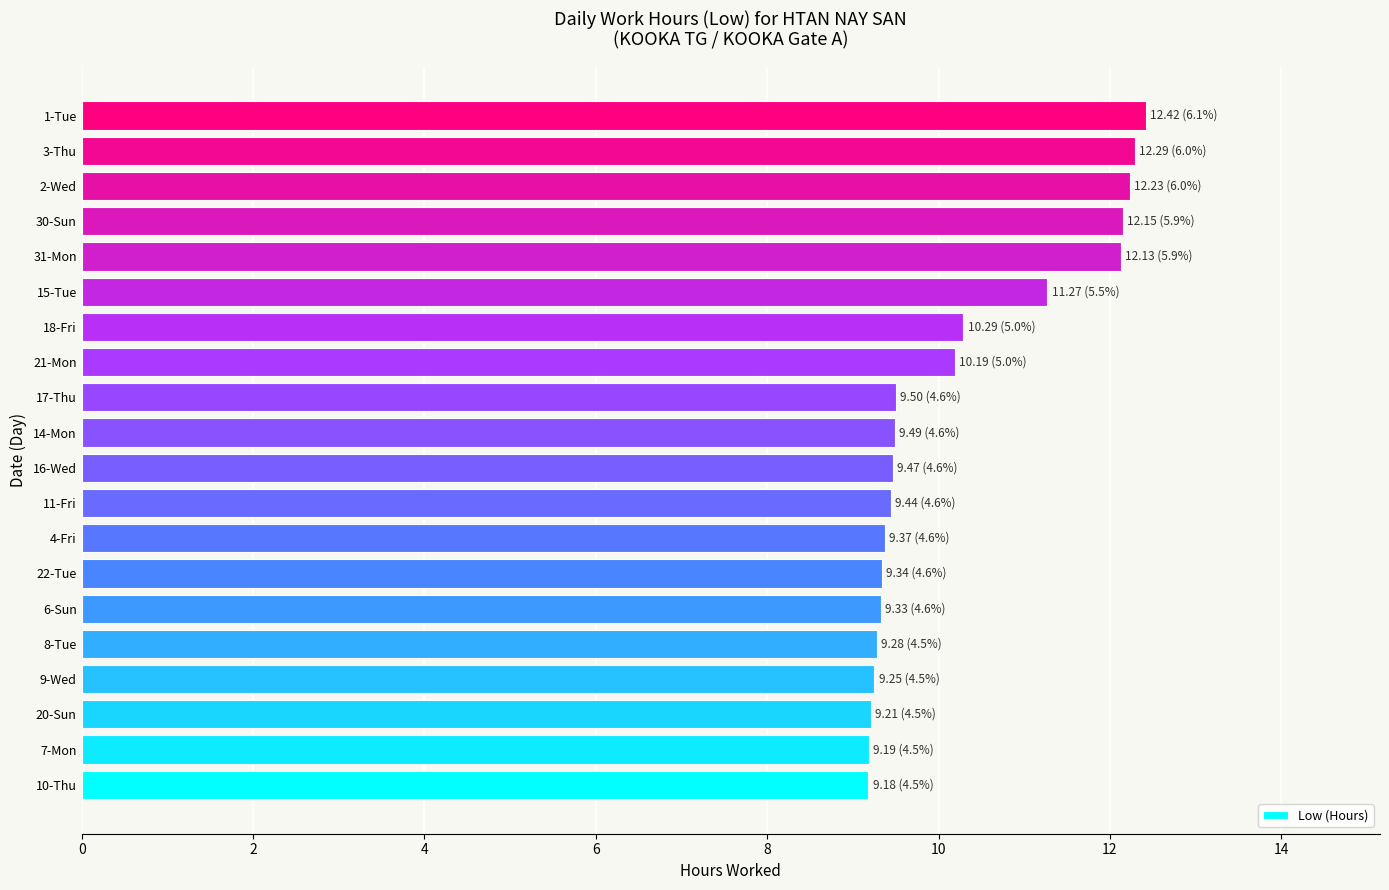

Read the value at 11-Fri.

9.4